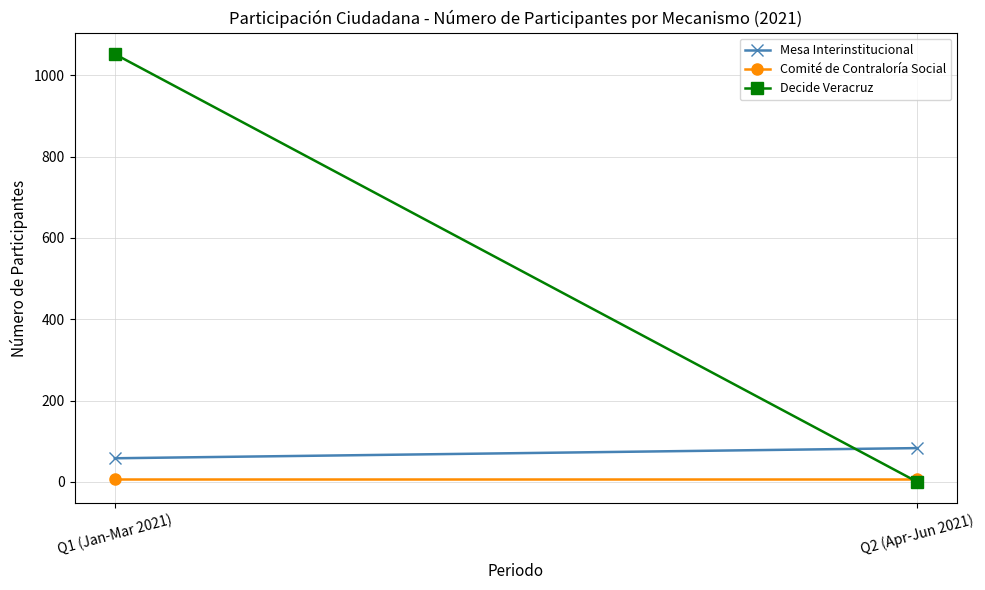

Reading left to right, extract all data points from this chart.

Mesa Interinstitucional: 58	83
Comité de Contraloría Social: 6	6
Decide Veracruz: 1052	0